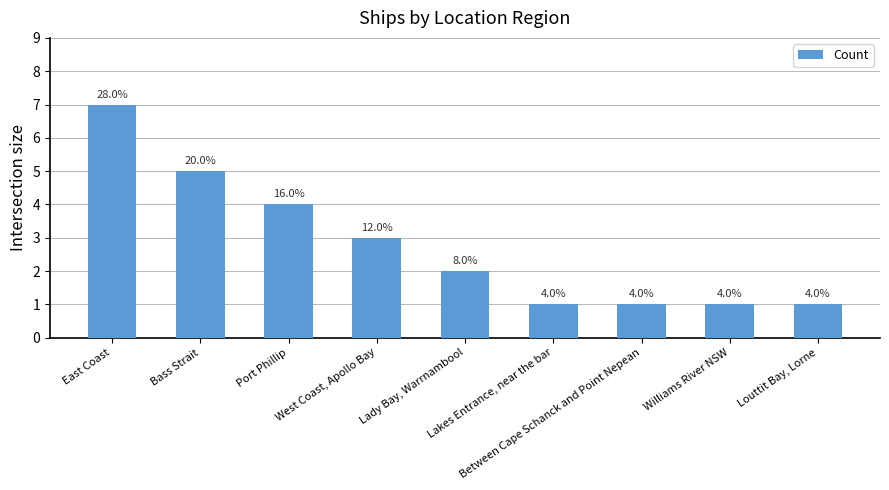

What is the value of the 9th bar from the left?

1